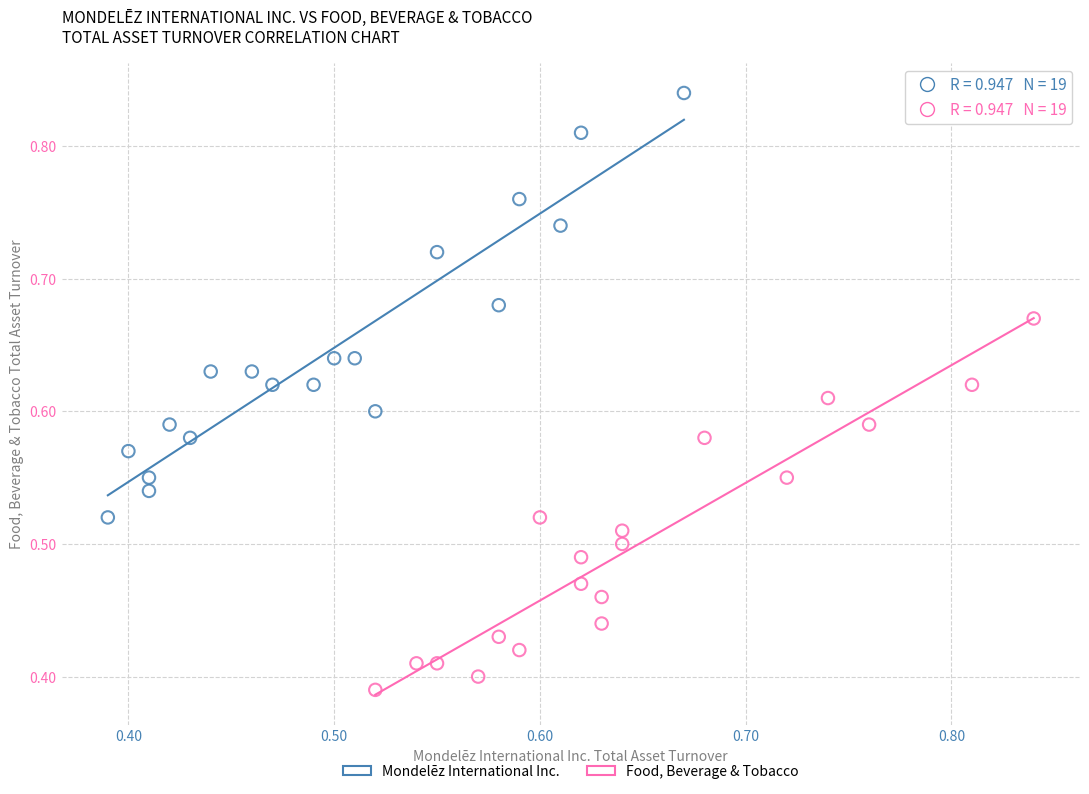

Which series has the widest spread of Y values?

Mondelēz International Inc.